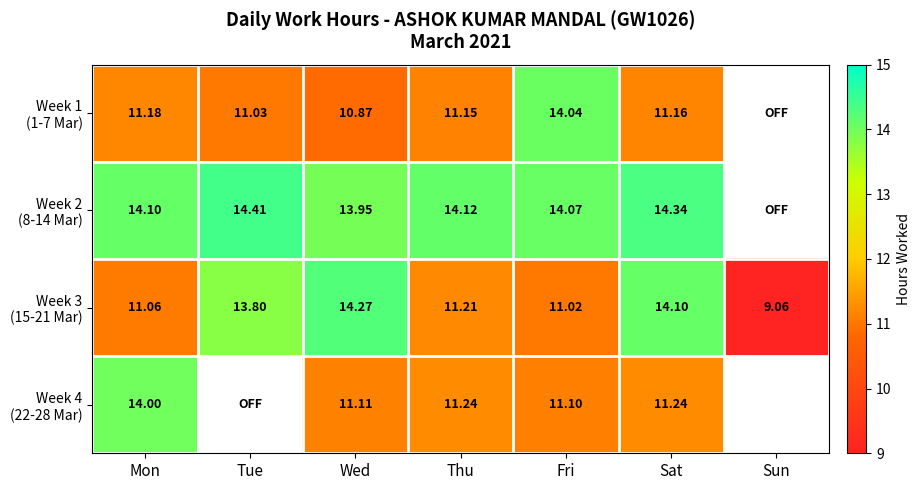

Where is Week 4 (22-28 Mar) nearest to the value 12?

Thu